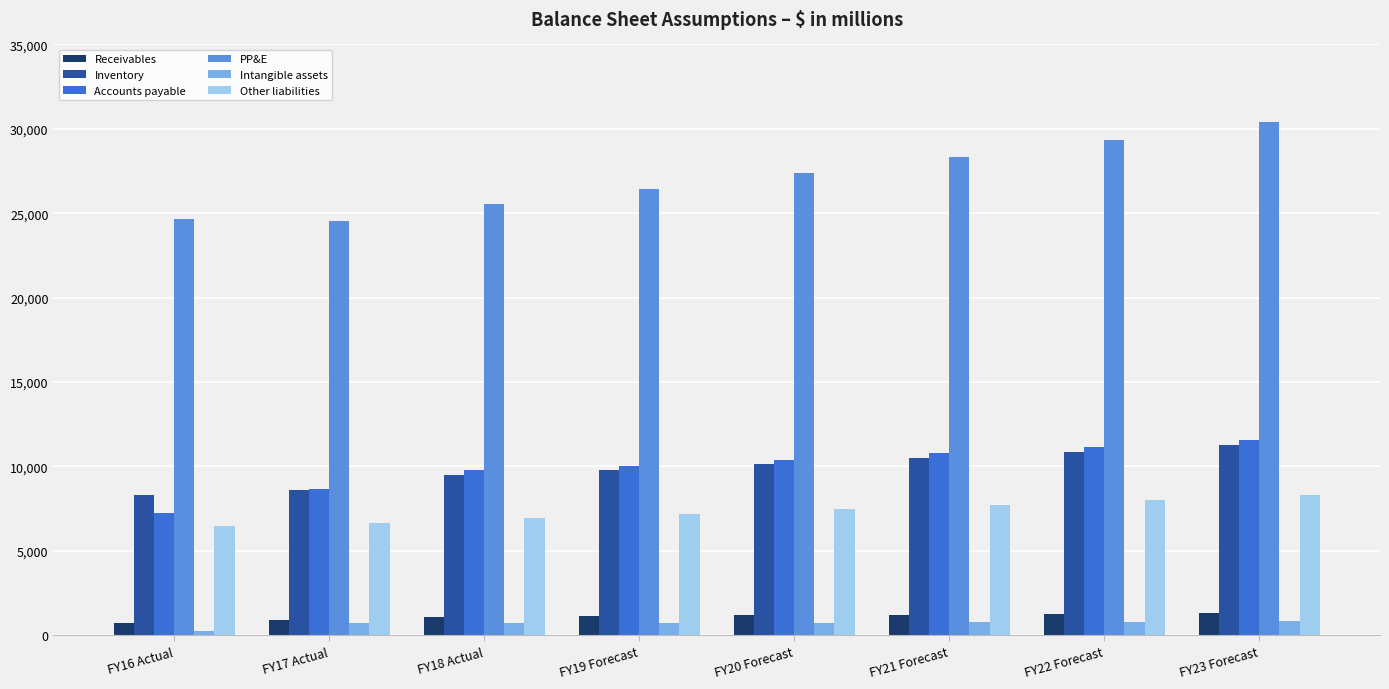

Is the value of Inventory at FY23 Forecast greater than the value of PP&E at FY16 Actual?

No